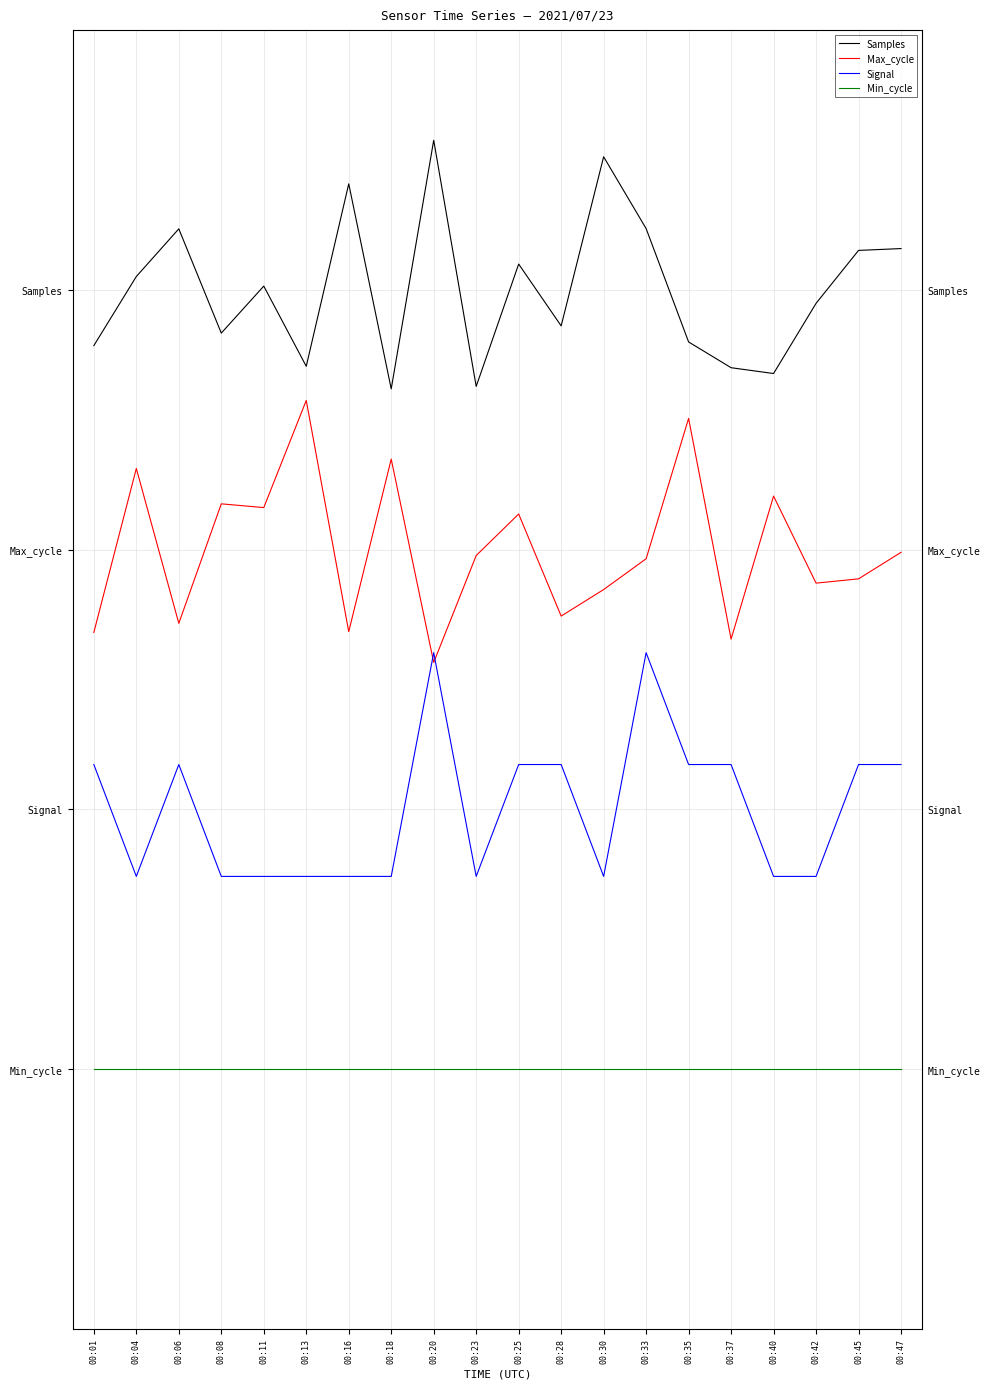

How many interior local peaks does the Samples series have?

6